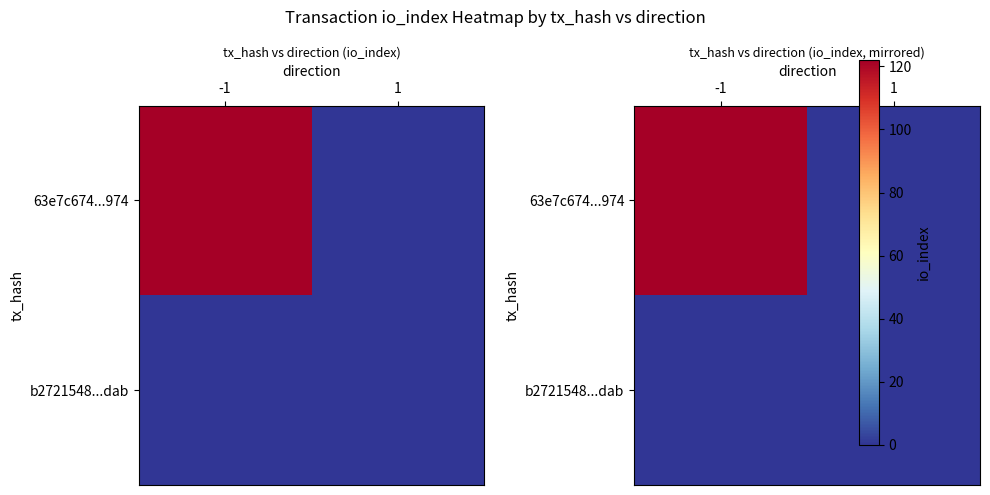

How many categories are shown in the chart?

2